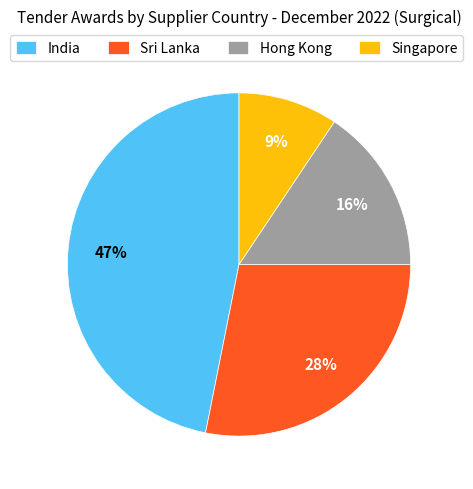

To the nearest percent, what is the average slice percentage?

25%